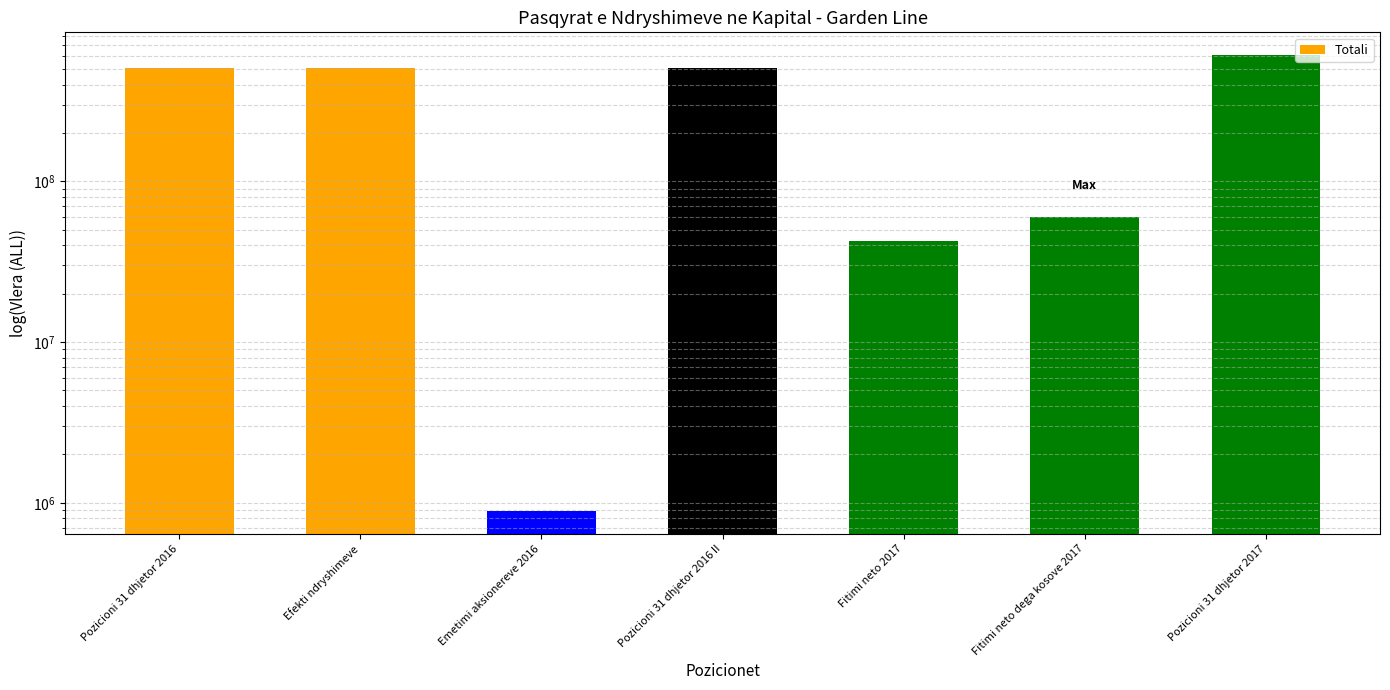

What is the label of the 1st bar from the right?

Pozicioni 31 dhjetor 2017